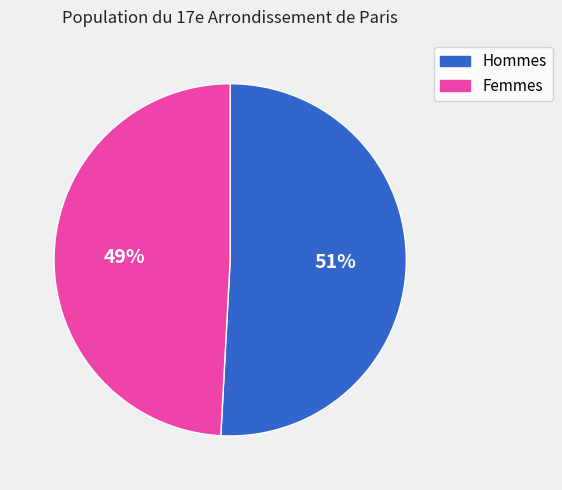

Between Femmes and Hommes, which is larger?

Hommes